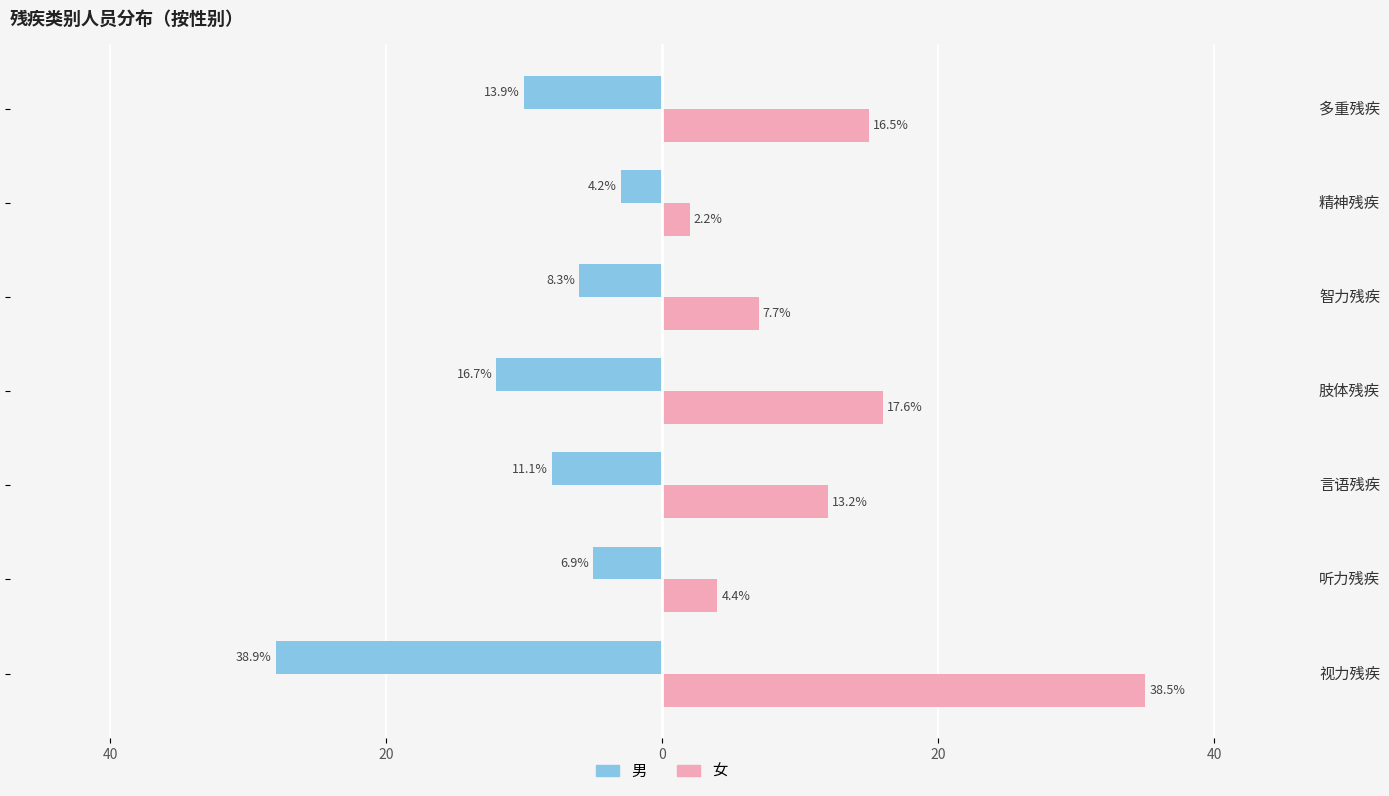

Does the chart contain any negative values?

Yes